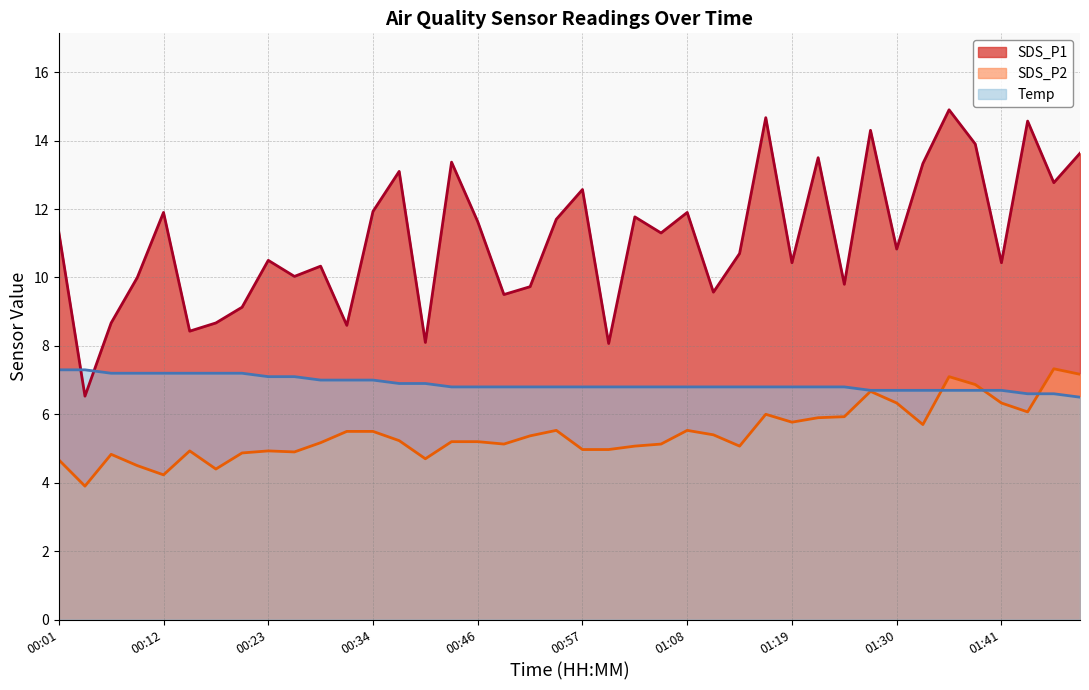

Does the chart have visible grid lines?

Yes